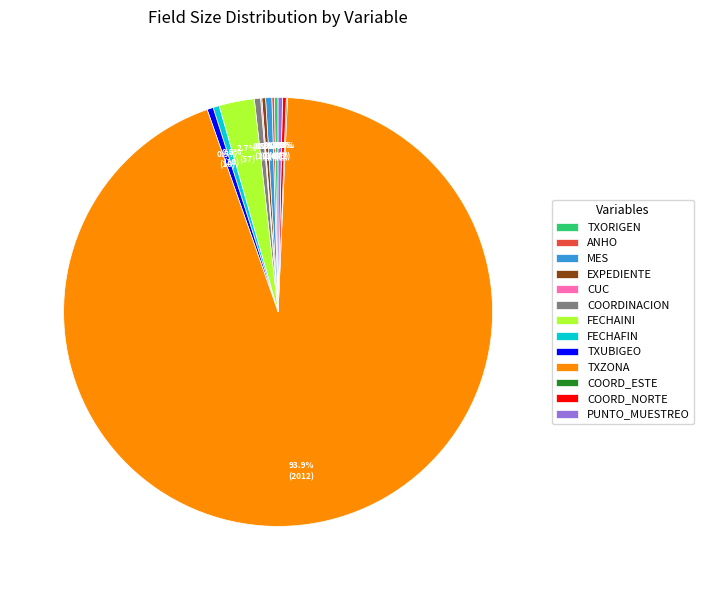

To the nearest percent, what portion does FECHAINI represent?

3%